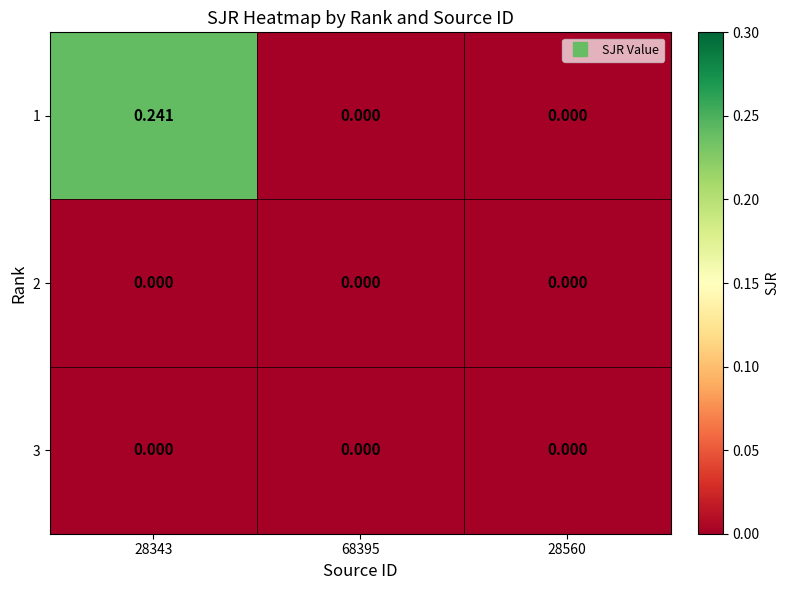

Which series has the largest total across all categories?

1